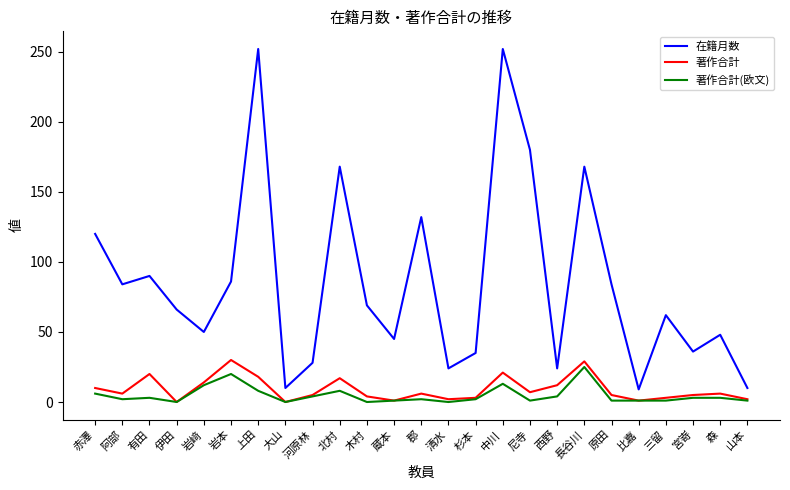

At which label does 著作合計(欧文) first exceed 2?

赤澤